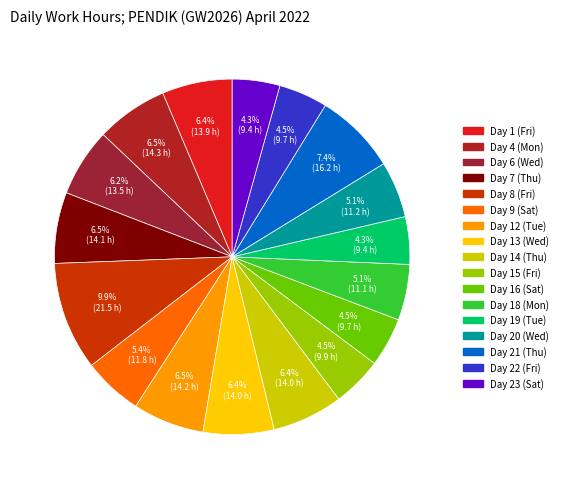

Do Day 6 (Wed) and Day 13 (Wed) together represent more than half of the pie?

No